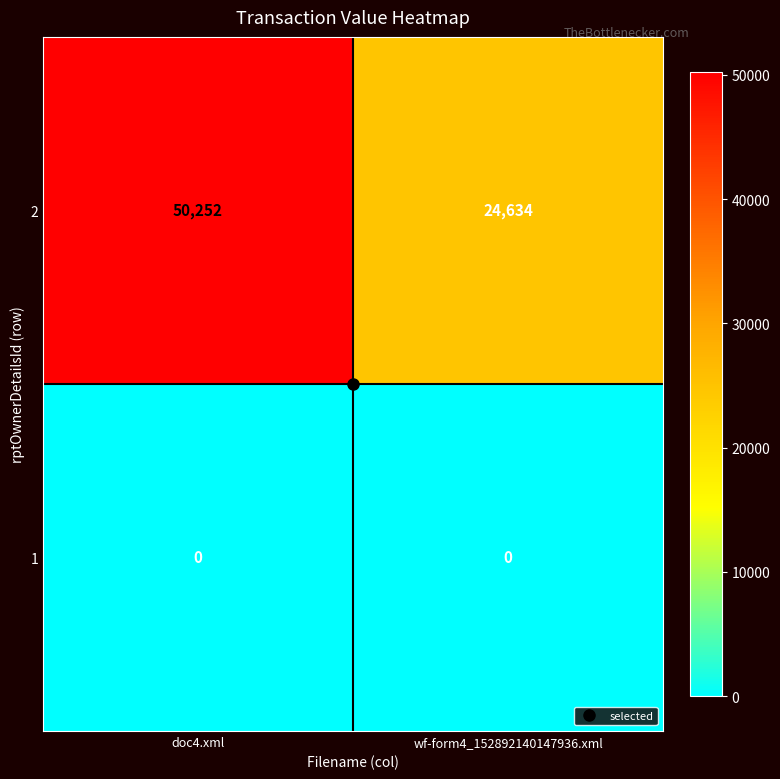

What is the highest value of the 2 series?

50252